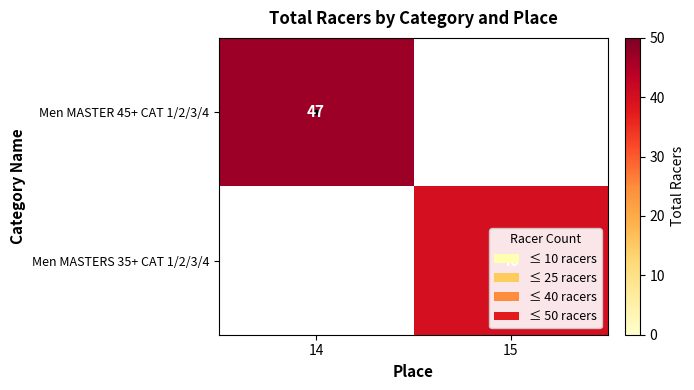

Is it true that Men MASTERS 35+ CAT 1/2/3/4 equals 14.5 at 15?

False